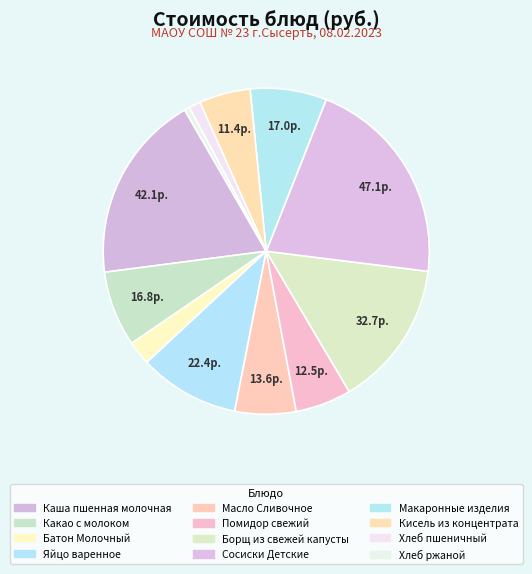

Is the sum of Каша пшенная молочная and Макаронные изделия greater than half?

No